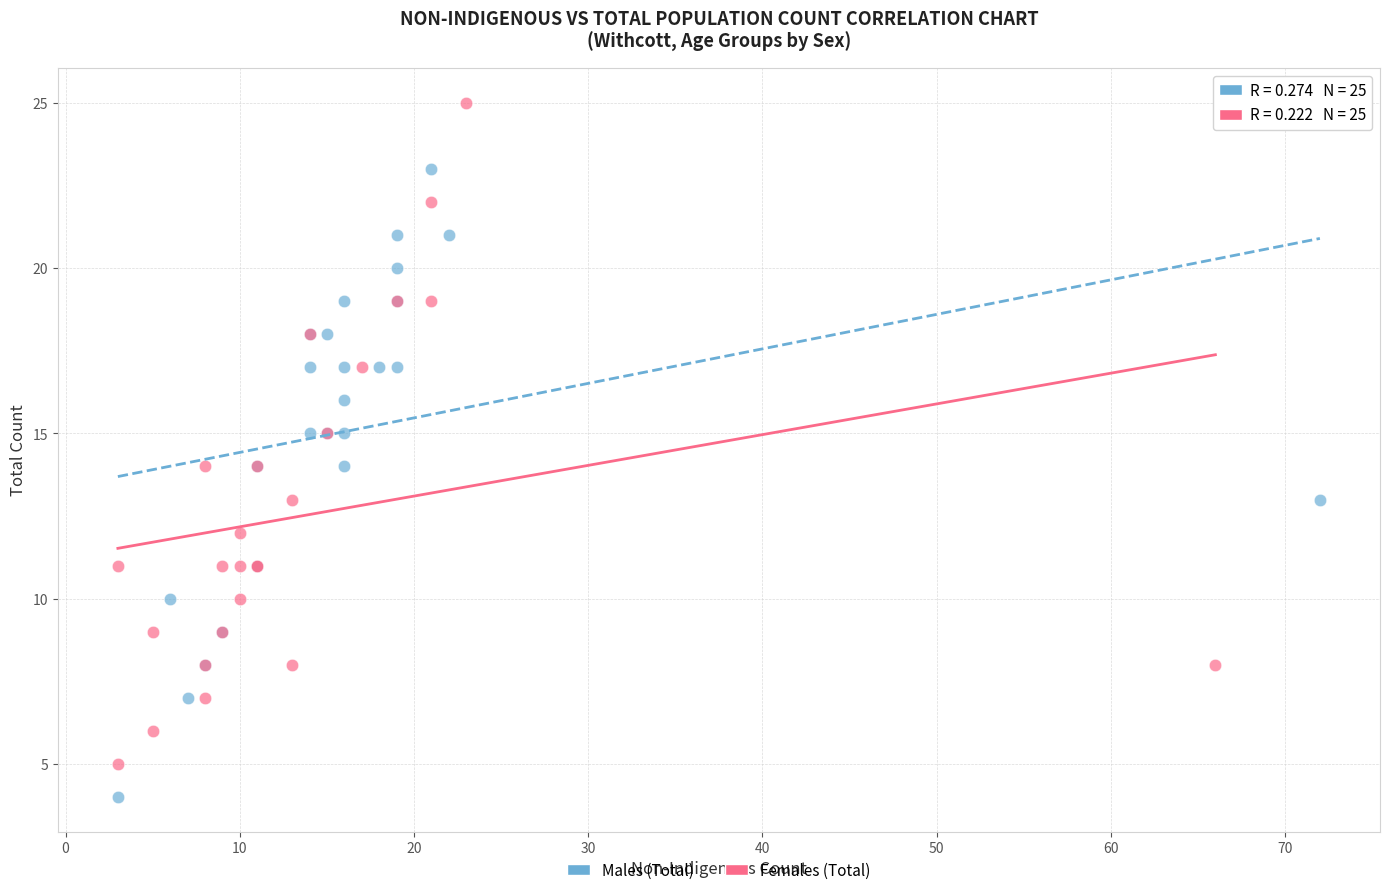

Which series reaches the minimum Y coordinate?

Males (Total)